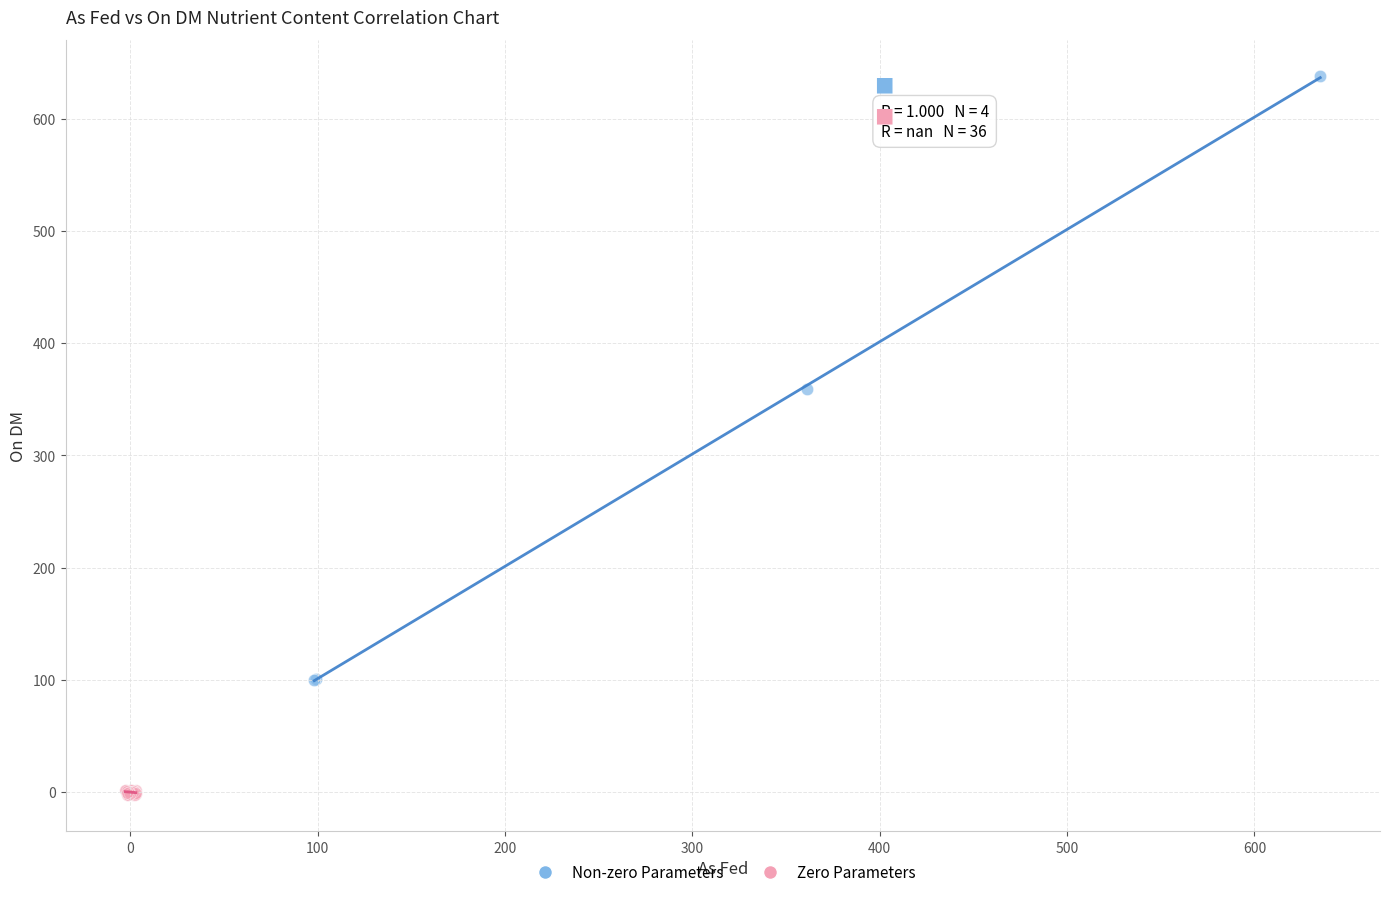

Which series reaches the maximum Y coordinate?

Non-zero Parameters